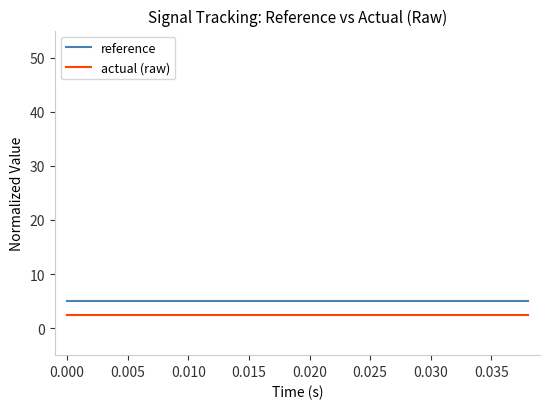

Which series has the largest total across all categories?

reference